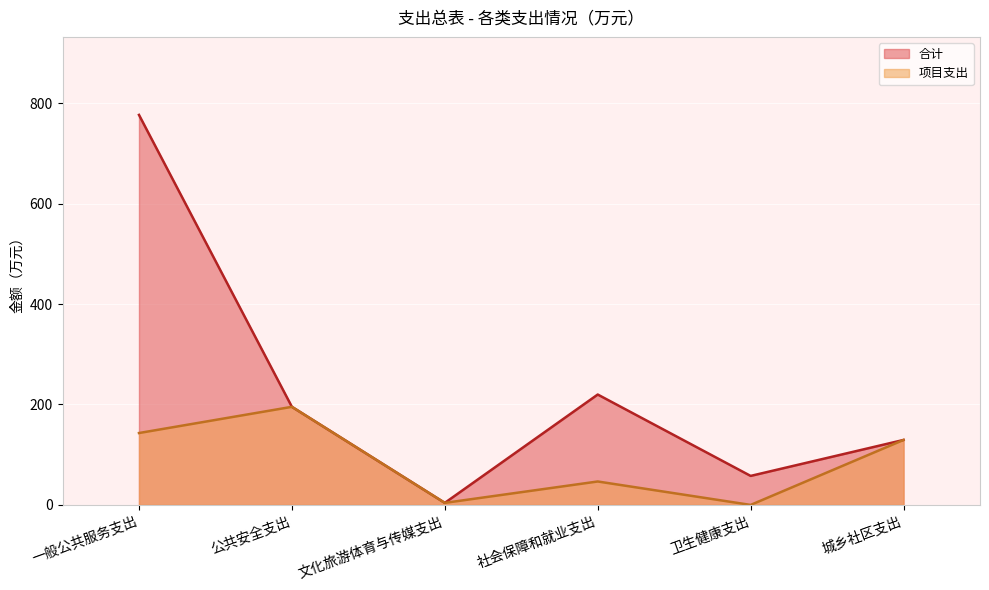

At which category is the sum across all series the highest?

一般公共服务支出